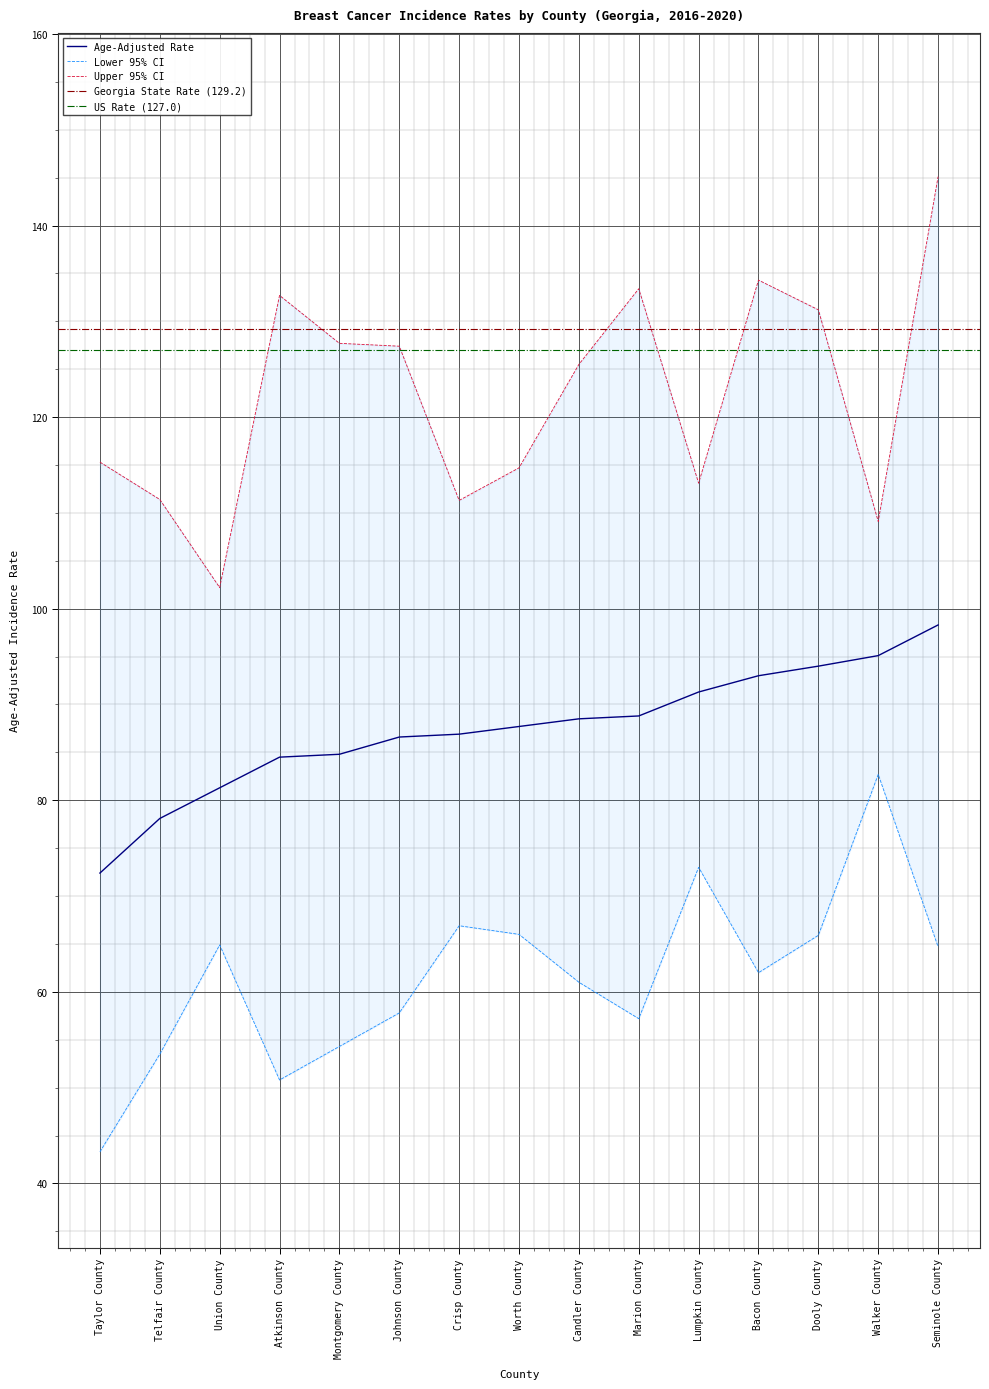

What is the sum of all Lower 95% CI values?

924.0